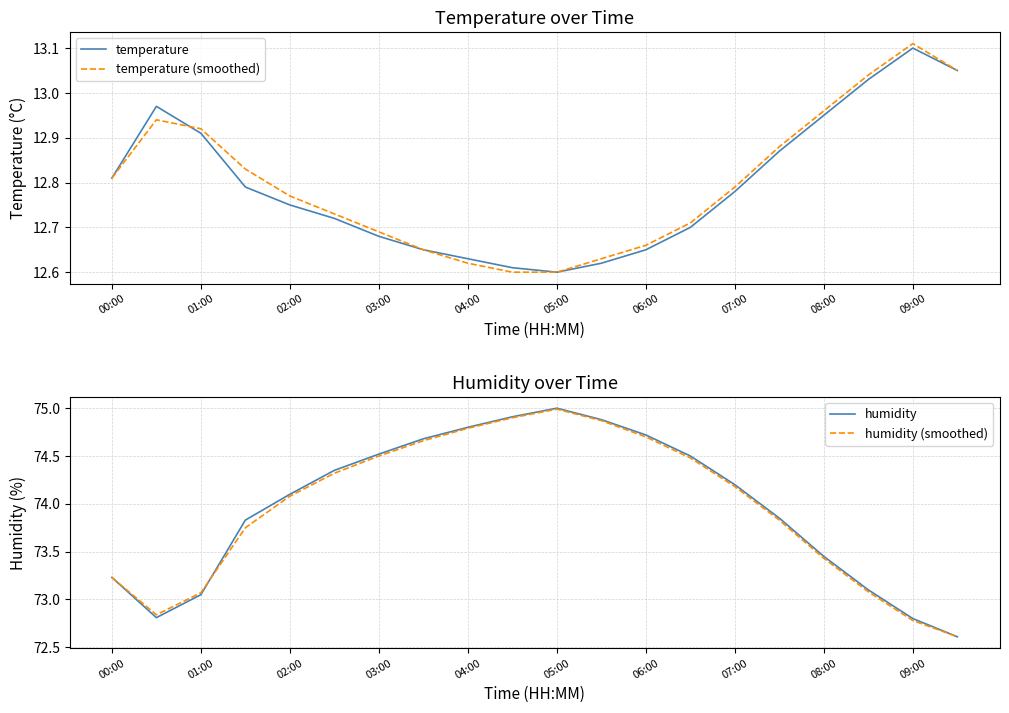

True or false: temperature (smoothed) has a value of 18.2 at 07:00.

False